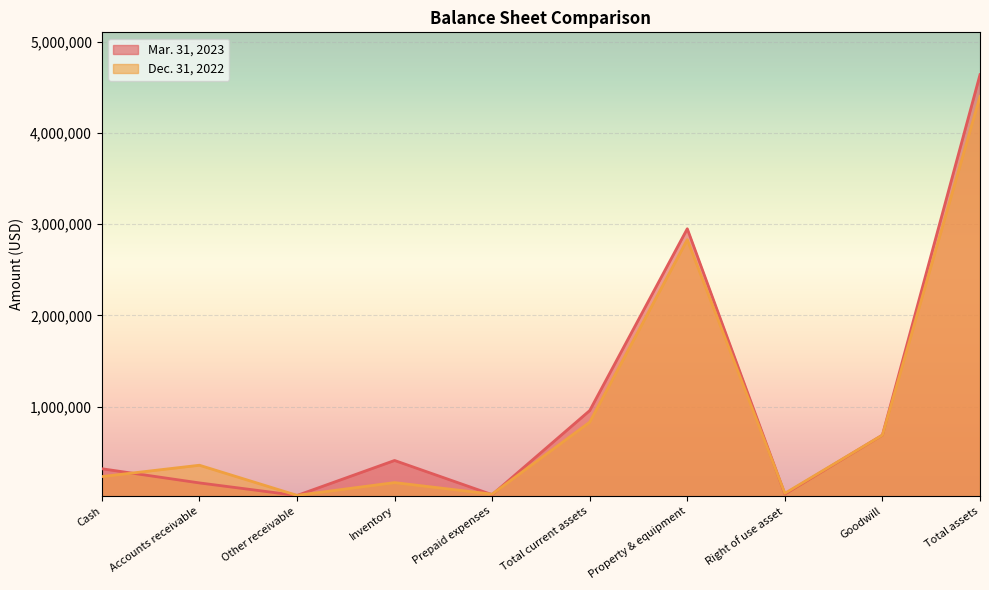

Where is the first local maximum for Mar. 31, 2023?

Inventory